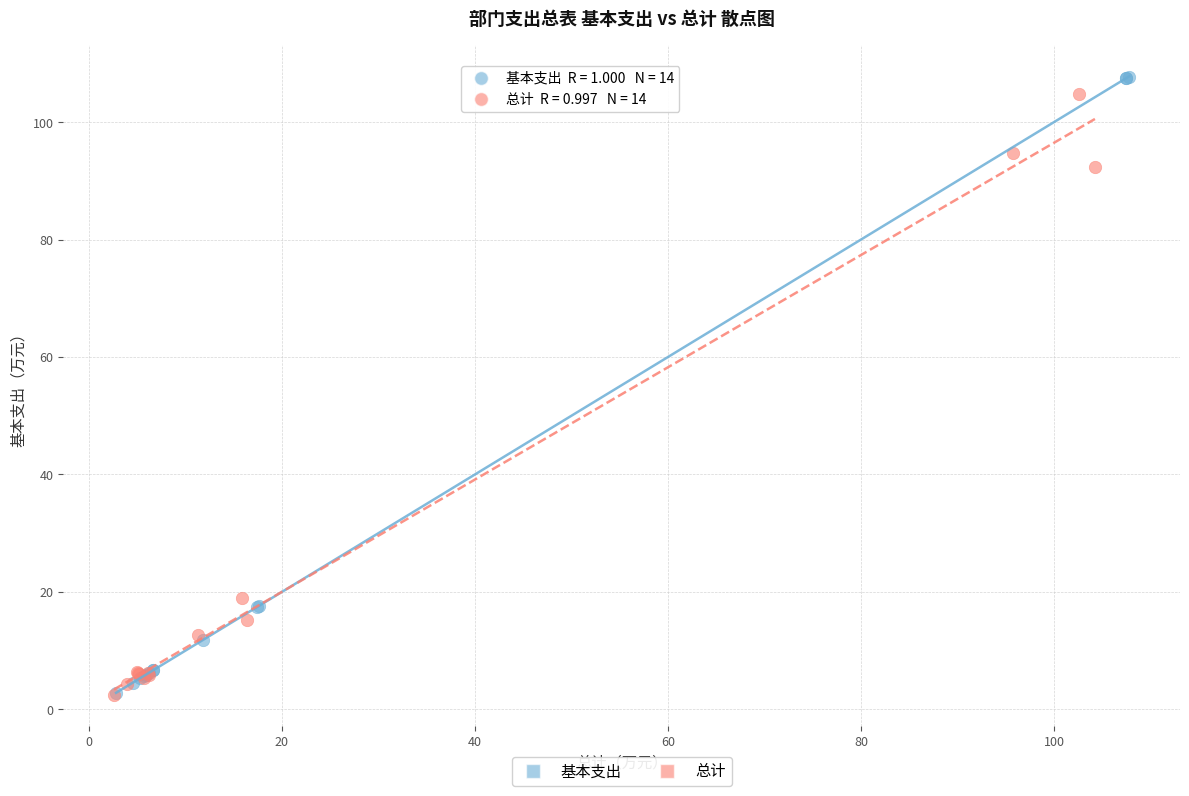

What are all the series names shown in the legend?

基本支出, 总计